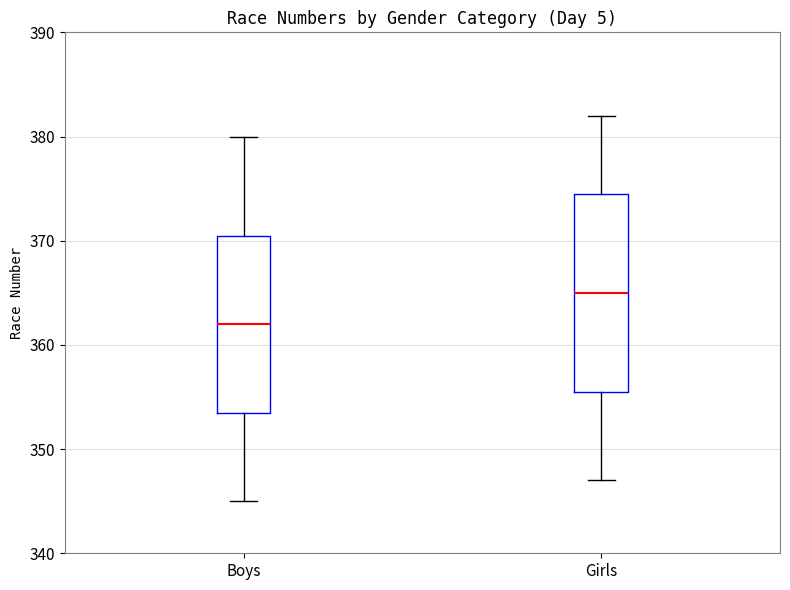

Which box's median line is the highest?

Girls